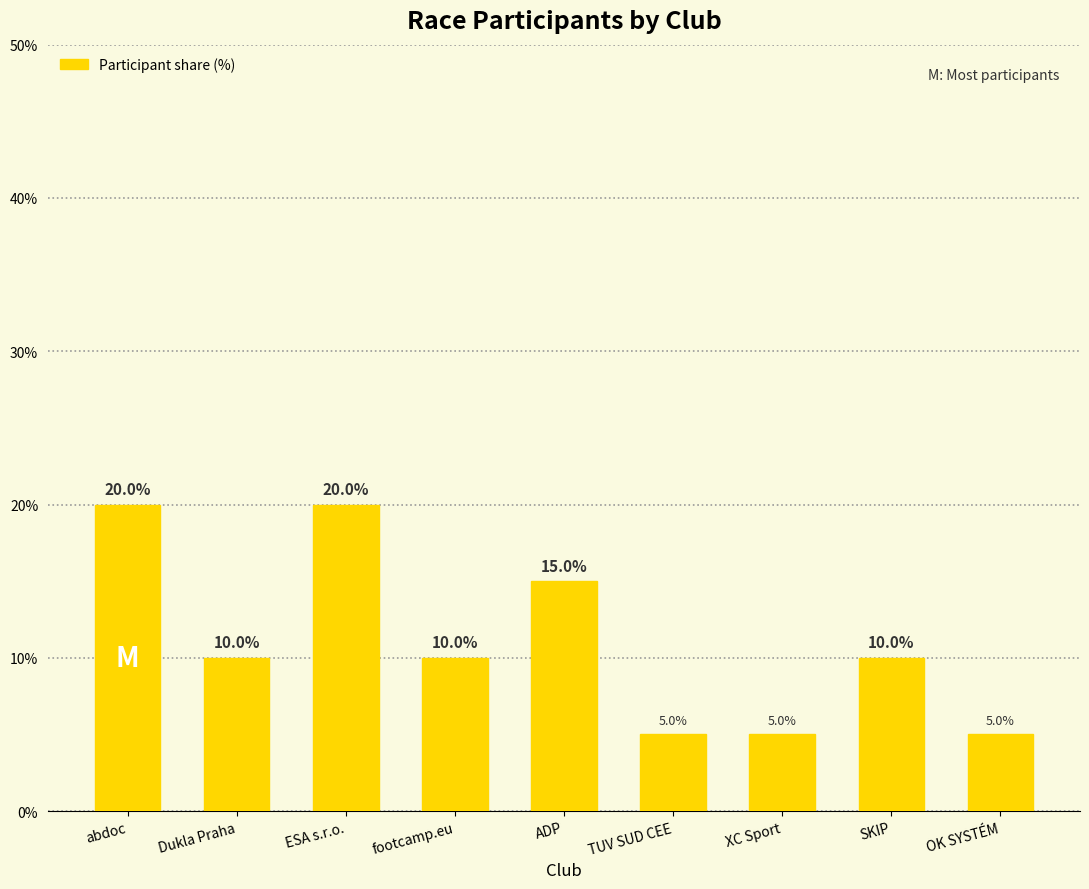

What is the greatest value displayed?

20